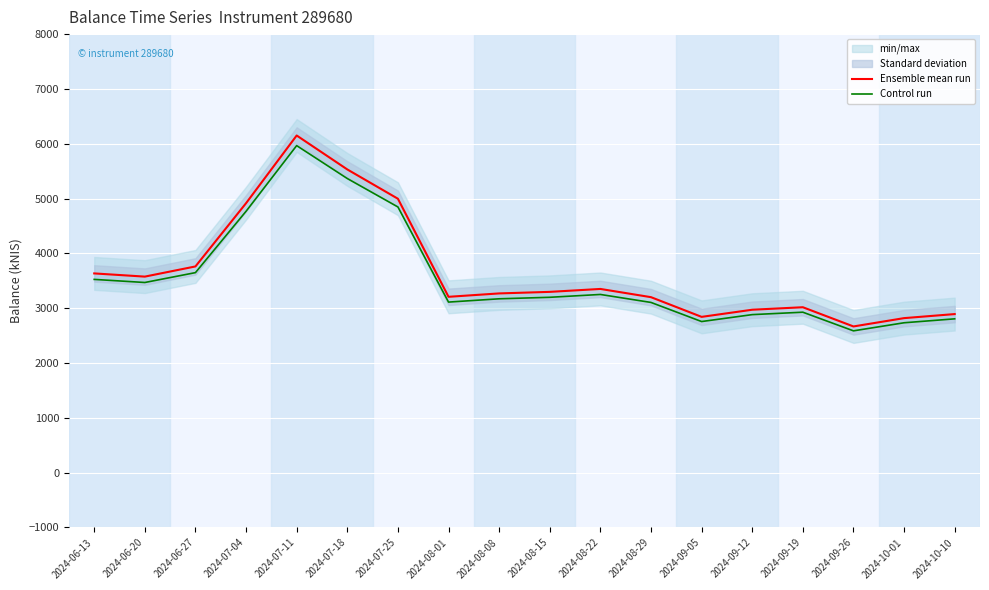

Reading left to right, list all the values displayed in this chart.

Ensemble mean run: 2024-06-13=3634.7	2024-06-20=3576.4	2024-06-27=3762.1	2024-07-04=4915.8	2024-07-11=6150.5	2024-07-18=5531.5	2024-07-25=4997.0	2024-08-01=3208.0	2024-08-08=3269.9	2024-08-15=3298.2	2024-08-22=3351.5	2024-08-29=3201.4	2024-09-05=2842.1	2024-09-12=2972.3	2024-09-19=3017.8	2024-09-26=2667.3	2024-10-01=2819.1	2024-10-10=2893.1
Control run: 2024-06-13=3525.7	2024-06-20=3469.1	2024-06-27=3649.2	2024-07-04=4768.4	2024-07-11=5966.0	2024-07-18=5365.6	2024-07-25=4847.1	2024-08-01=3111.8	2024-08-08=3171.8	2024-08-15=3199.2	2024-08-22=3251.0	2024-08-29=3105.4	2024-09-05=2756.9	2024-09-12=2883.1	2024-09-19=2927.3	2024-09-26=2587.3	2024-10-01=2734.6	2024-10-10=2806.3